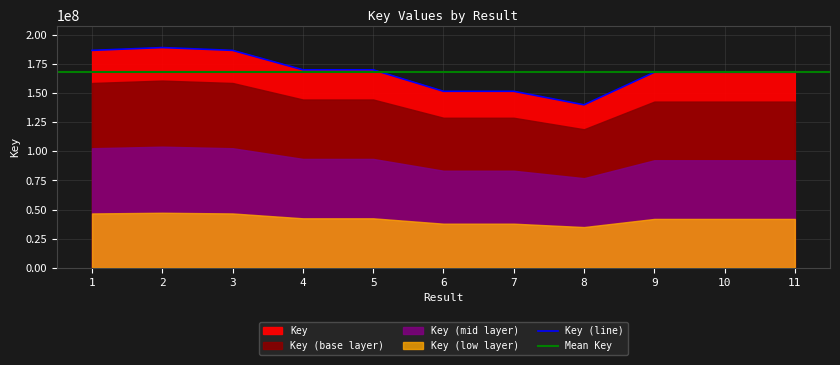

What is the approximate value at 11?

167981666